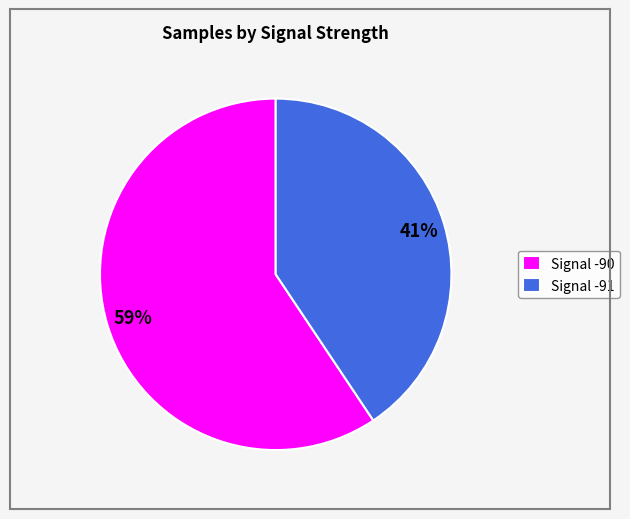

Is there any slice that represents more than half of the pie?

Yes